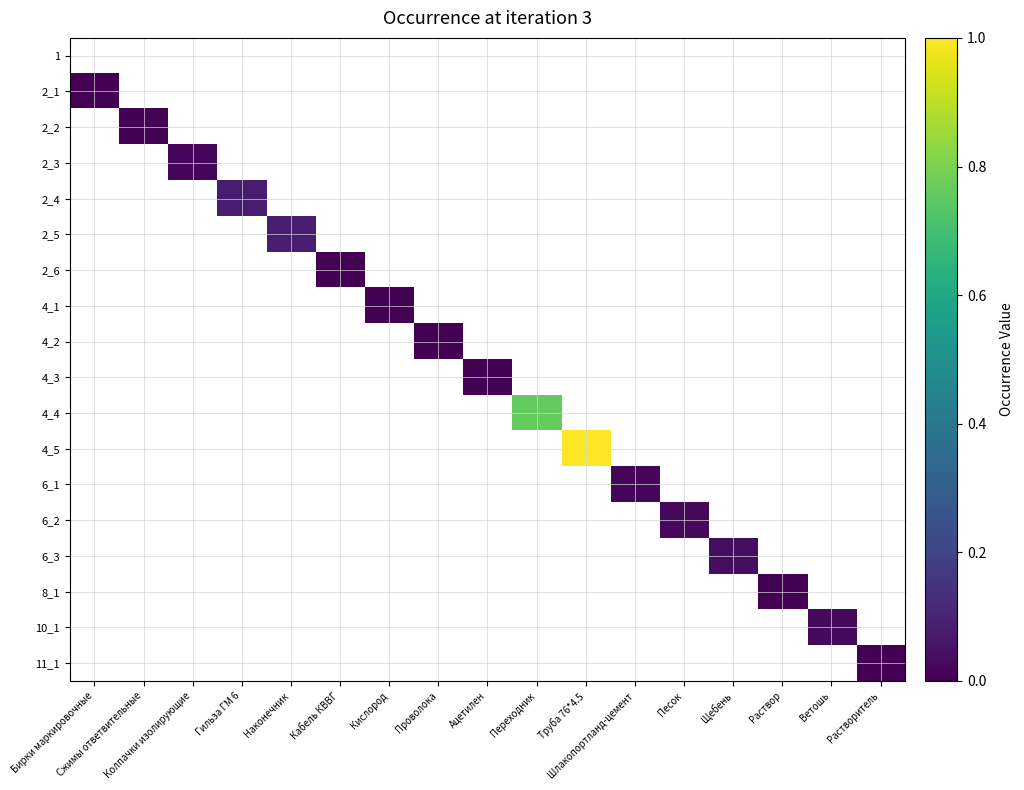

Is it true that 2_4 equals 0.1 at Гильза ГМ 6?

True